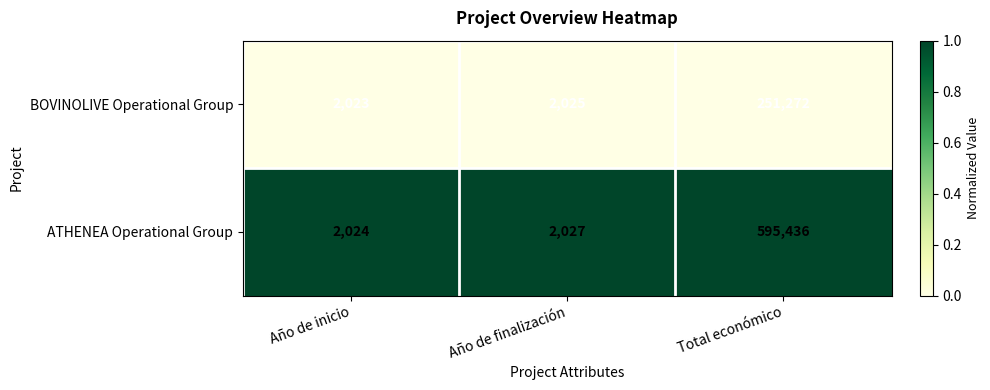

Reading left to right, extract all data points from this chart.

BOVINOLIVE Operational Group: Año de inicio=2023	Año de finalización=2025	Total económico=251272
ATHENEA Operational Group: Año de inicio=2024	Año de finalización=2027	Total económico=595436